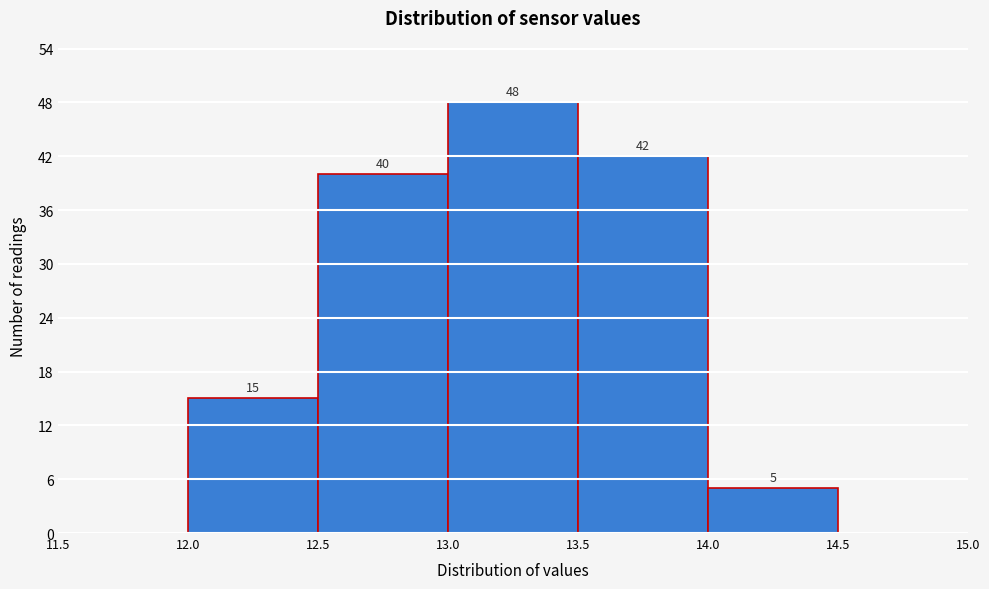

Which range on the x-axis has the tallest bar?

13.0 to 13.5